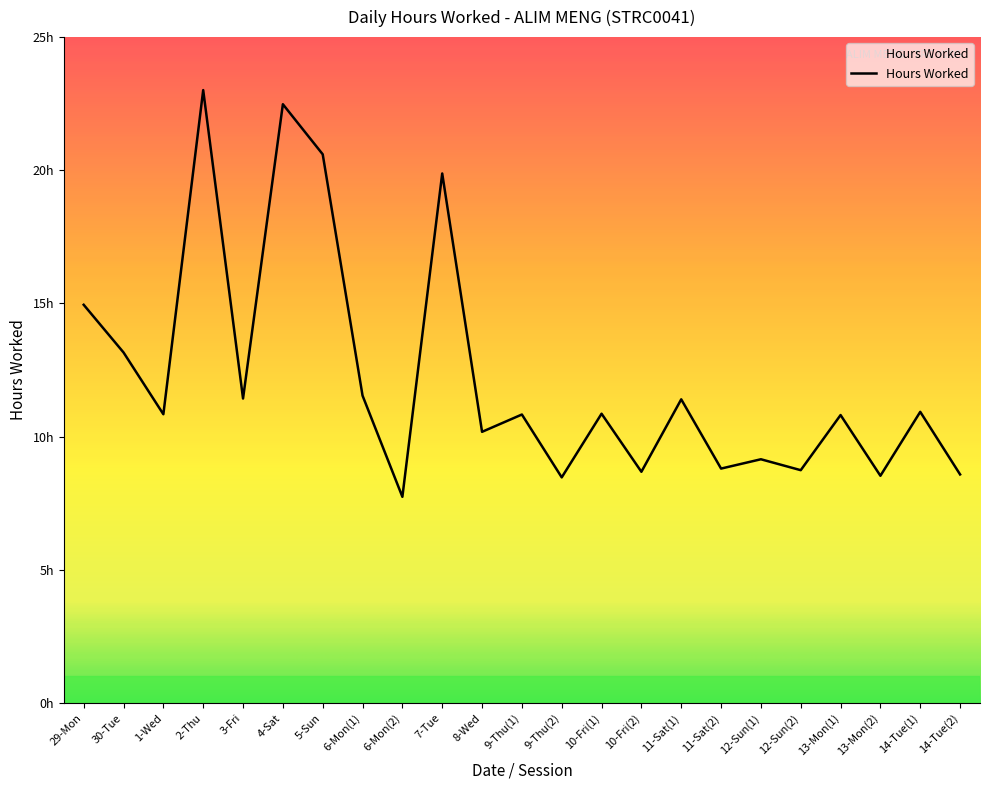

Is it true that the value at 1-Wed is 10.8?

True